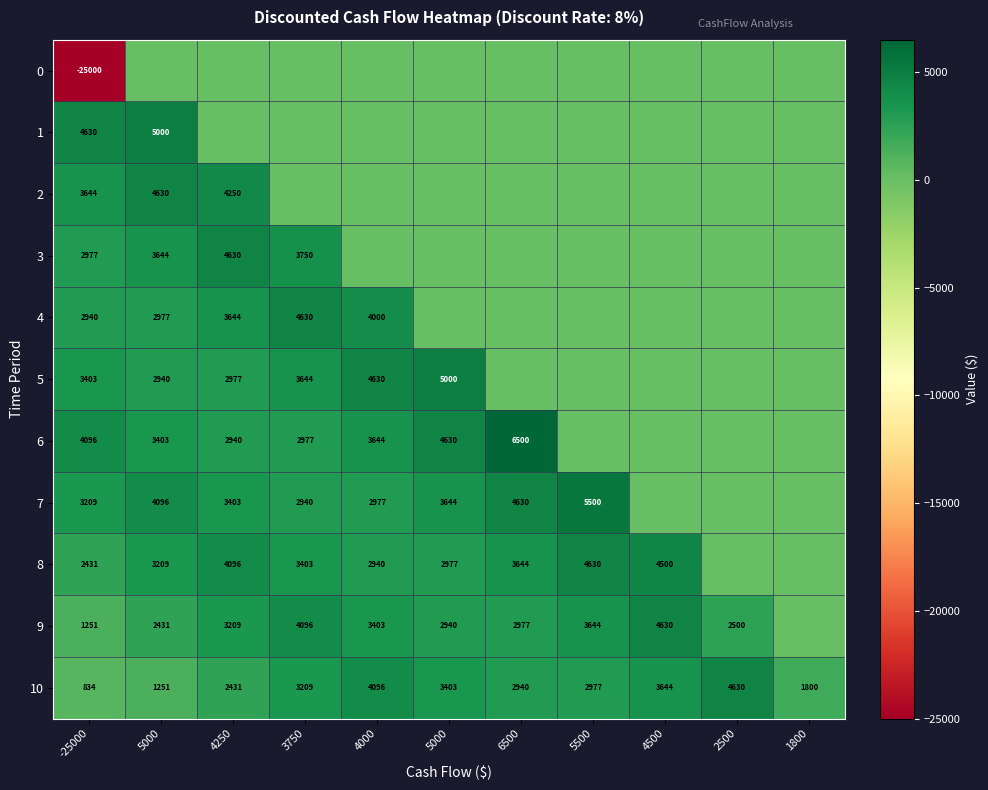

The value of 4 at 5500 is 1945.2. True or false?

False